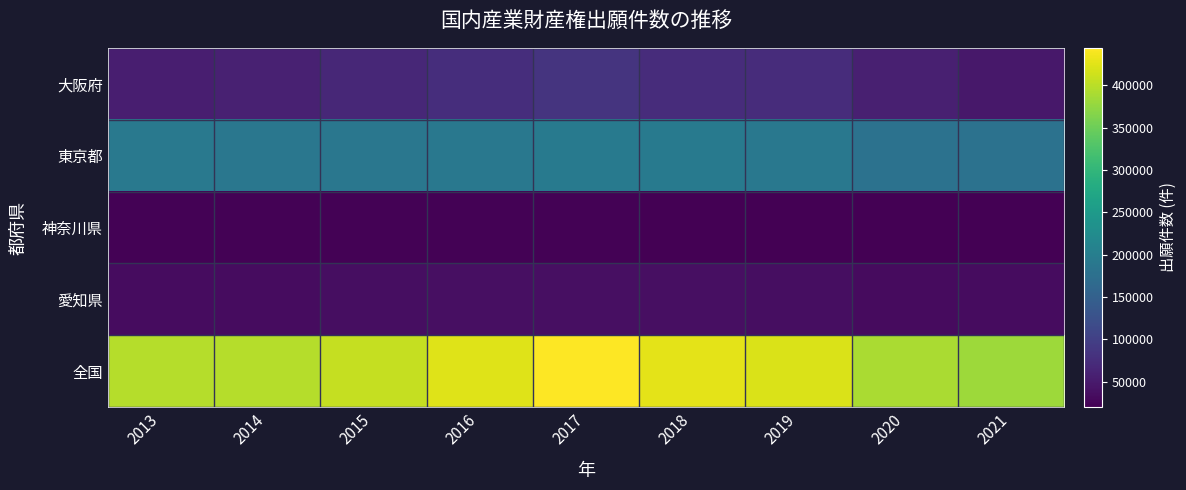

Reading left to right, what are all the values shown in this chart?

大阪府: 2013=55226	2014=58553	2015=67325	2016=75666	2017=83694	2018=72991	2019=74573	2020=58002	2021=47448
東京都: 2013=191705	2014=187891	2015=187963	2016=190554	2017=195372	2018=193476	2019=188997	2020=179256	2021=180354
神奈川県: 2013=22513	2014=22908	2015=21994	2016=21640	2017=21830	2018=20748	2019=20725	2020=20186	2021=19946
愛知県: 2013=33443	2014=34715	2015=34880	2016=36822	2017=37668	2018=36835	2019=35973	2020=32983	2021=33459
全国: 2013=396598	2014=396309	2015=406816	2016=423052	2017=444079	2018=426167	2019=420845	2020=389558	2021=381301